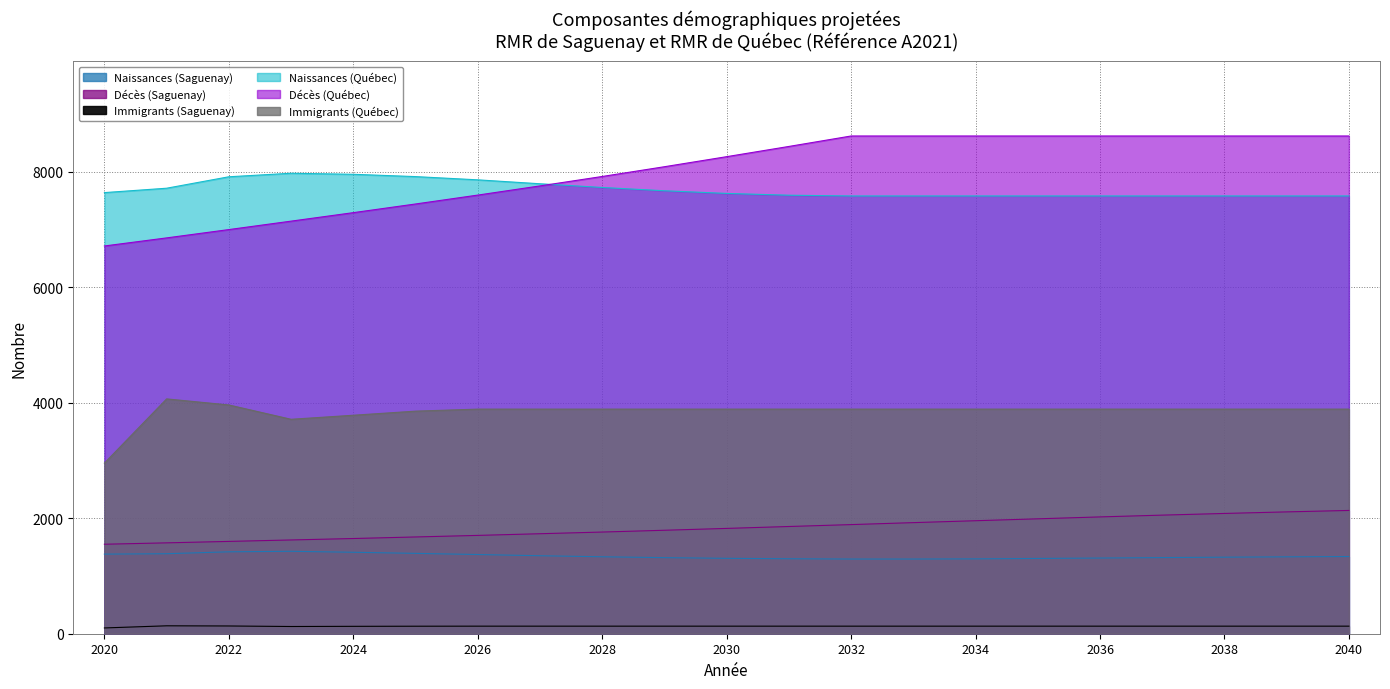

At which category does Immigrants (Québec) reach its first local peak?

2021